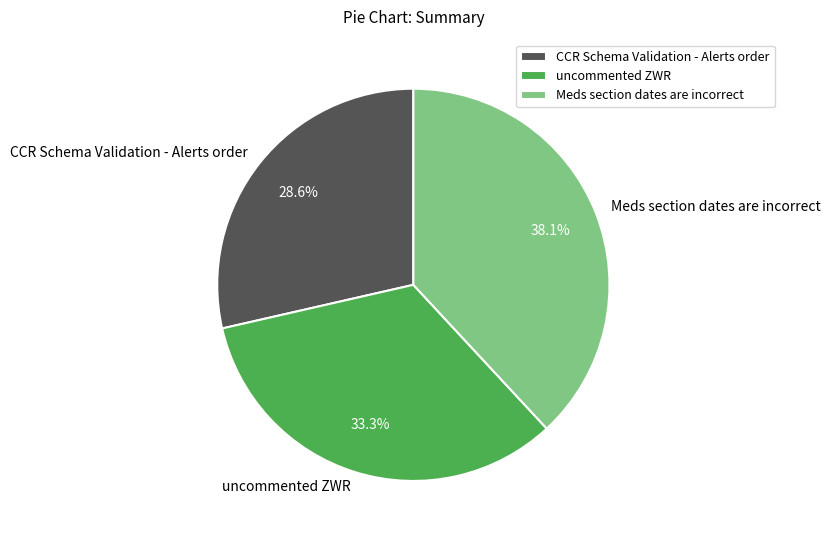

Is it true that uncommented ZWR is 25% of the pie?

False